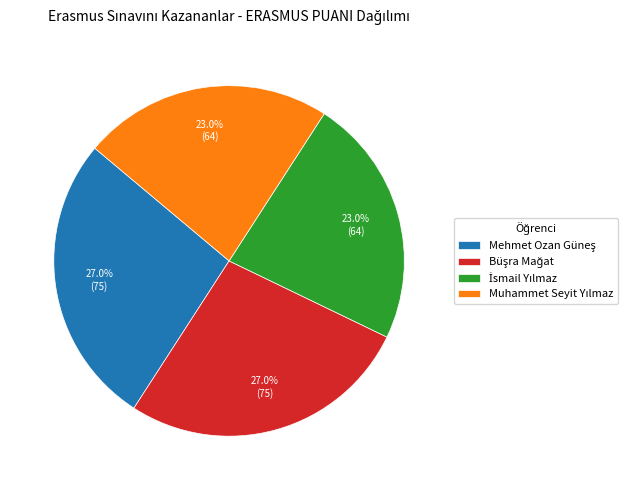

Is there any slice that represents more than half of the pie?

No